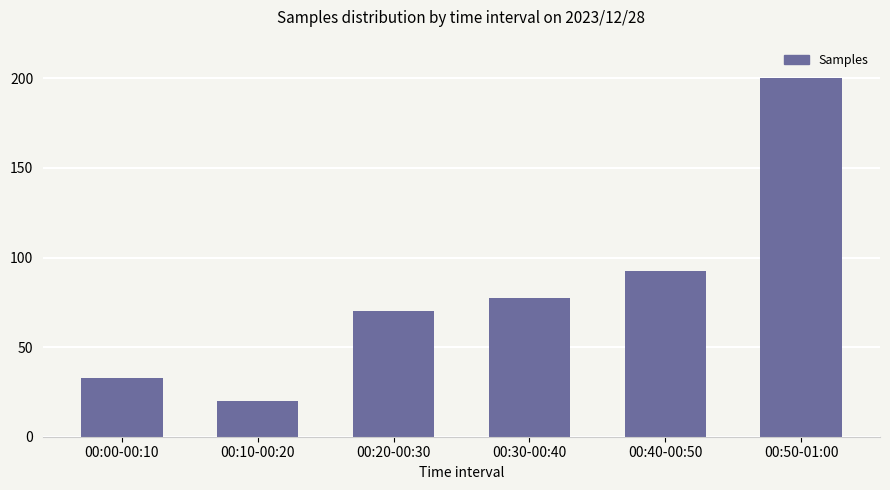

What is the label of the 1st bar from the right?

00:50-01:00